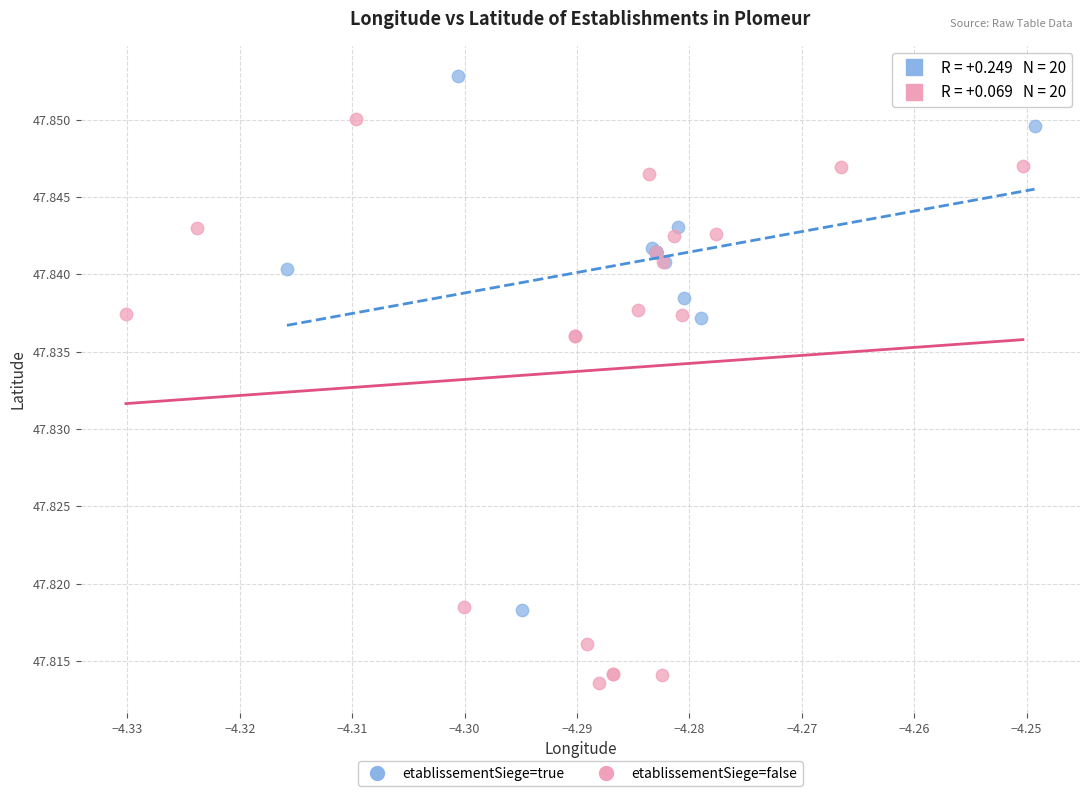

Which series has the widest spread of Y values?

etablissementSiege=false